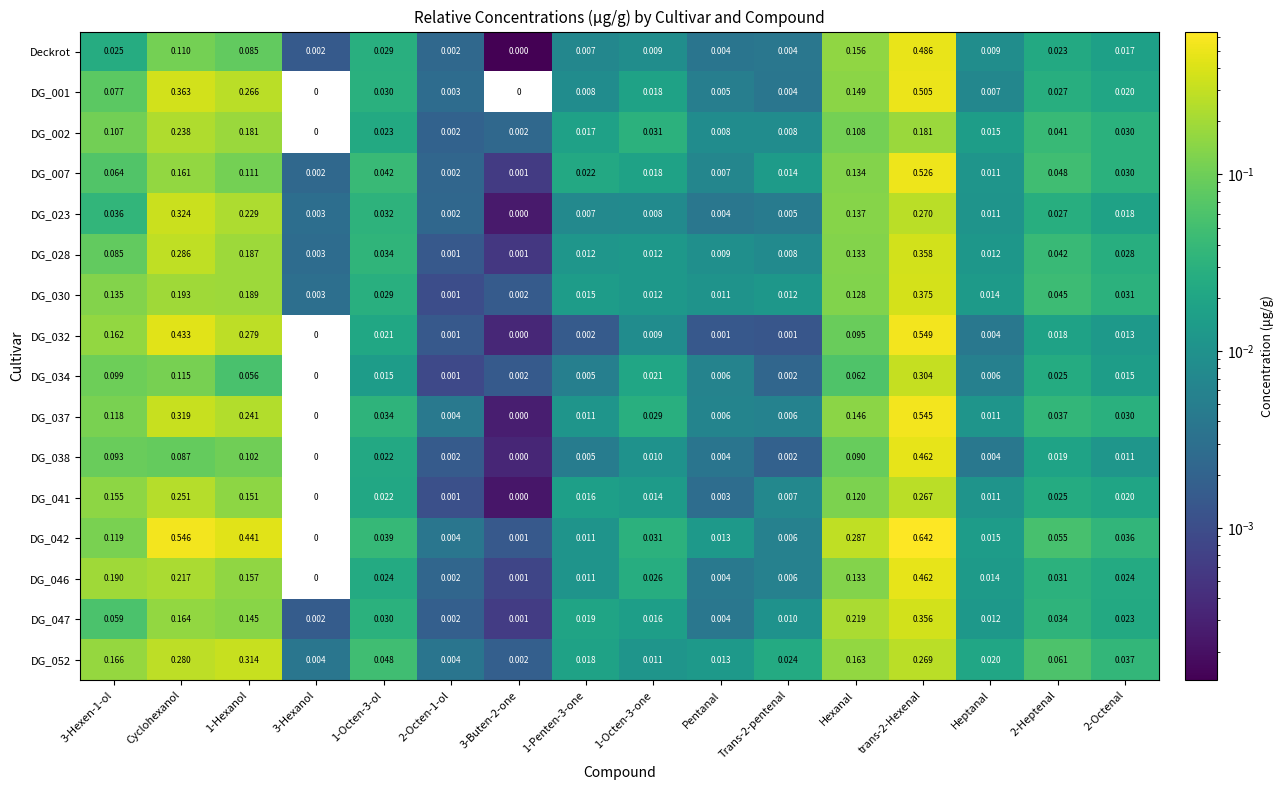

Is the value of DG_038 at 1-Penten-3-one greater than the value of DG_047 at 1-Hexanol?

No